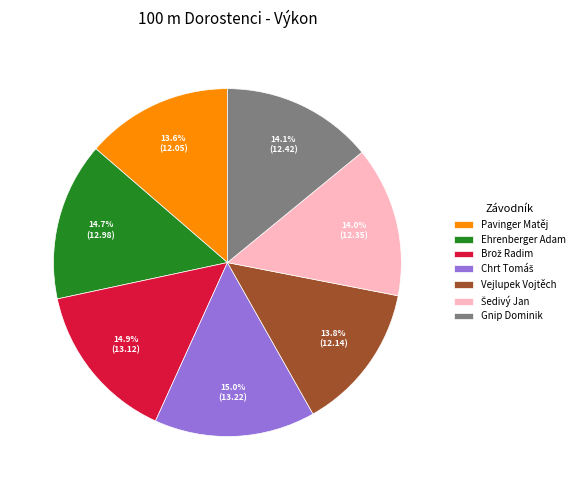

Does Vejlupek Vojtěch account for over 50% of the chart?

No